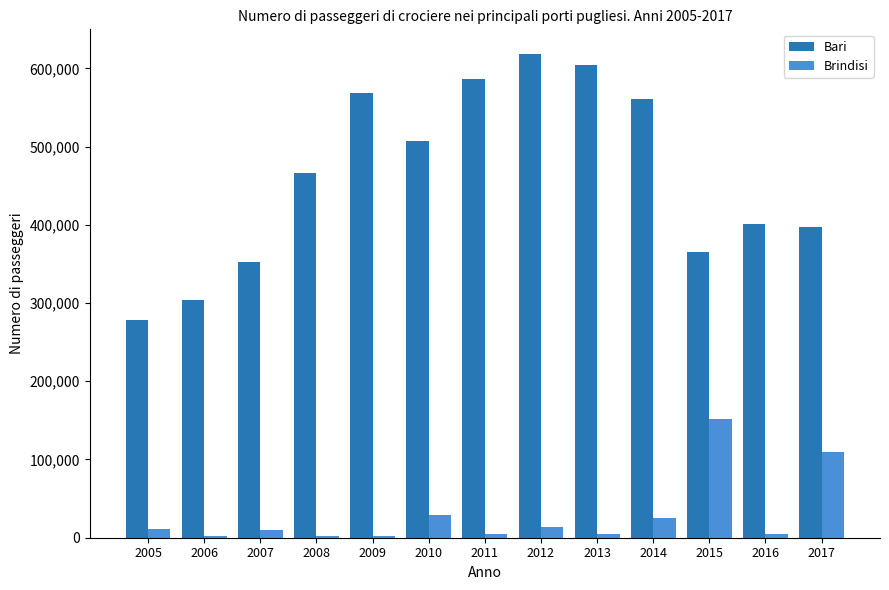

What is the sum of all Brindisi values?

370686